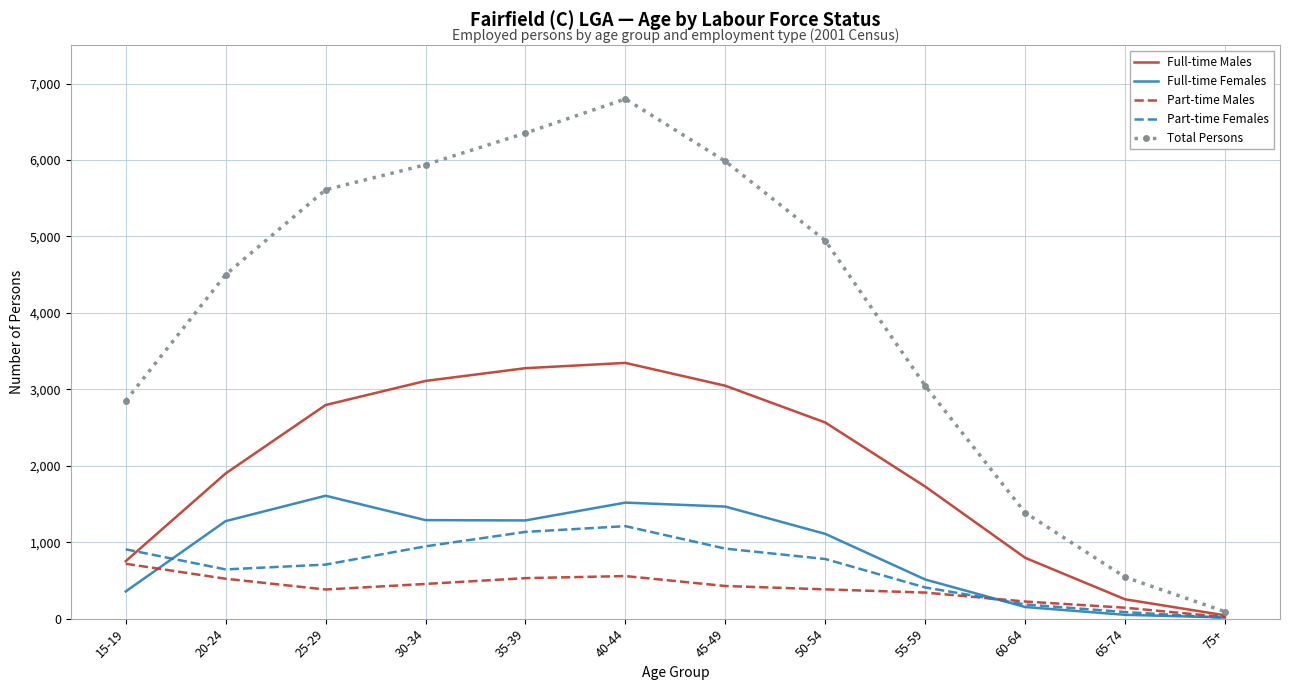

List the series in order of their peak value, highest first.

Total Persons, Full-time Males, Full-time Females, Part-time Females, Part-time Males